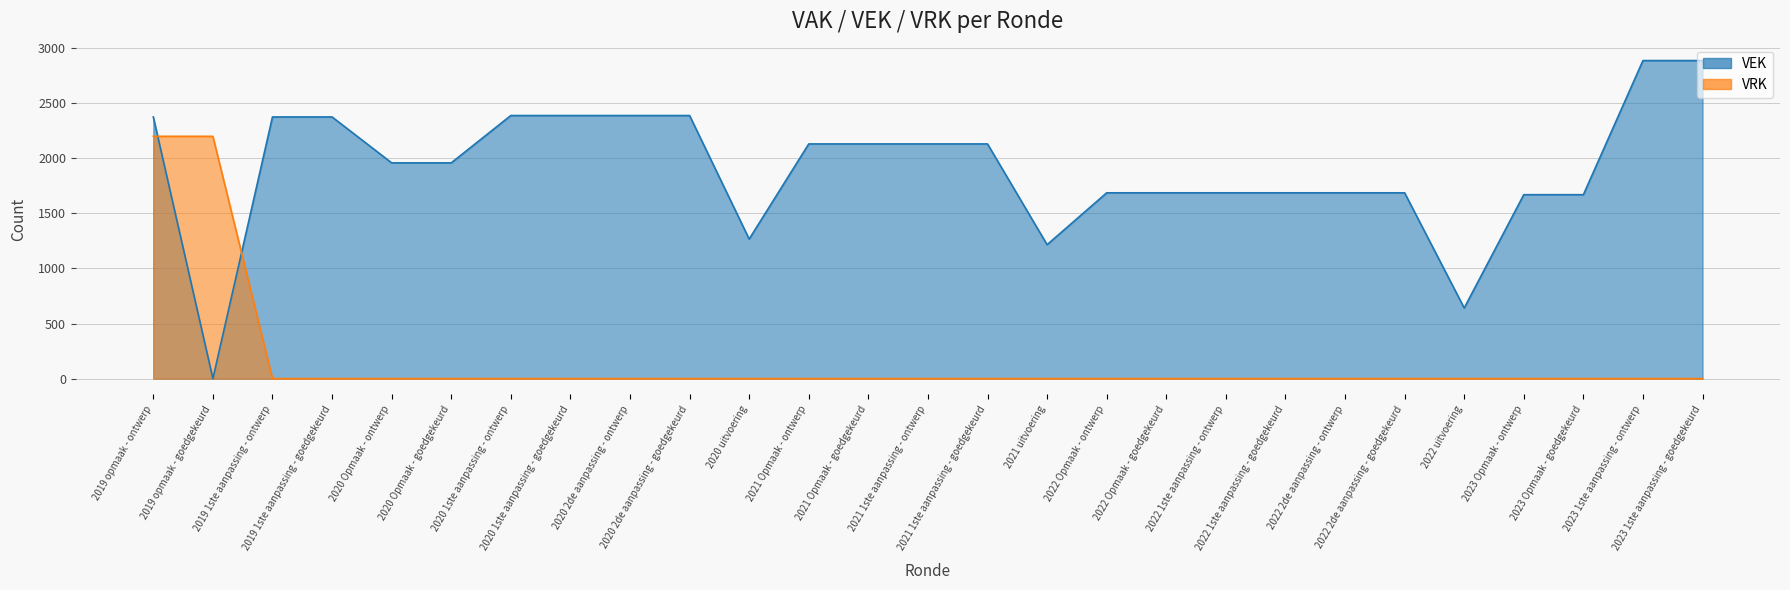

The VRK series shows 1054 at 2020 uitvoering. True or false?

False